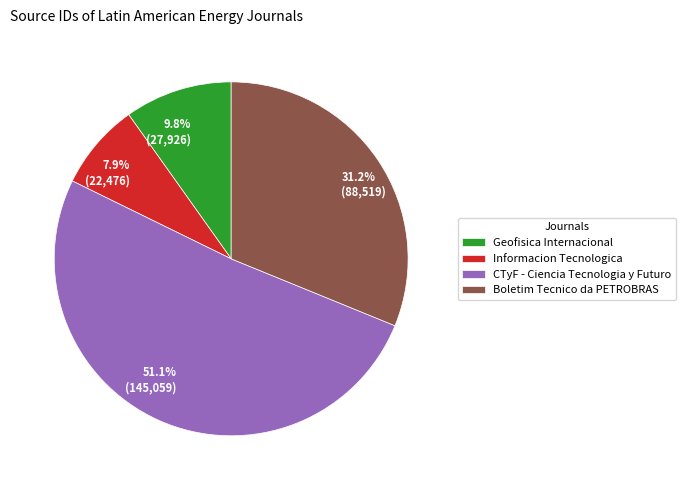

Does any single category account for the majority?

Yes